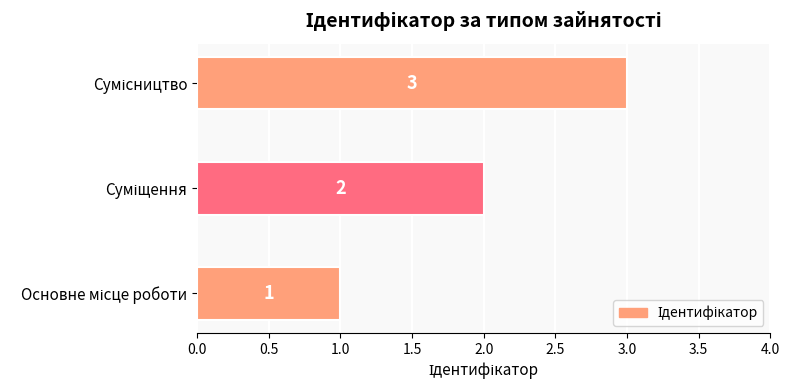

How many values are between 1 and 3?

3